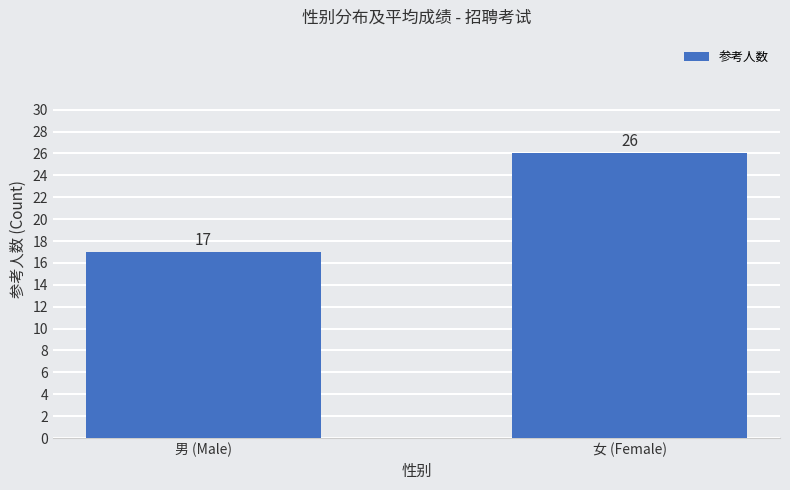

Are the bars grouped side by side (vs. stacked)?

No